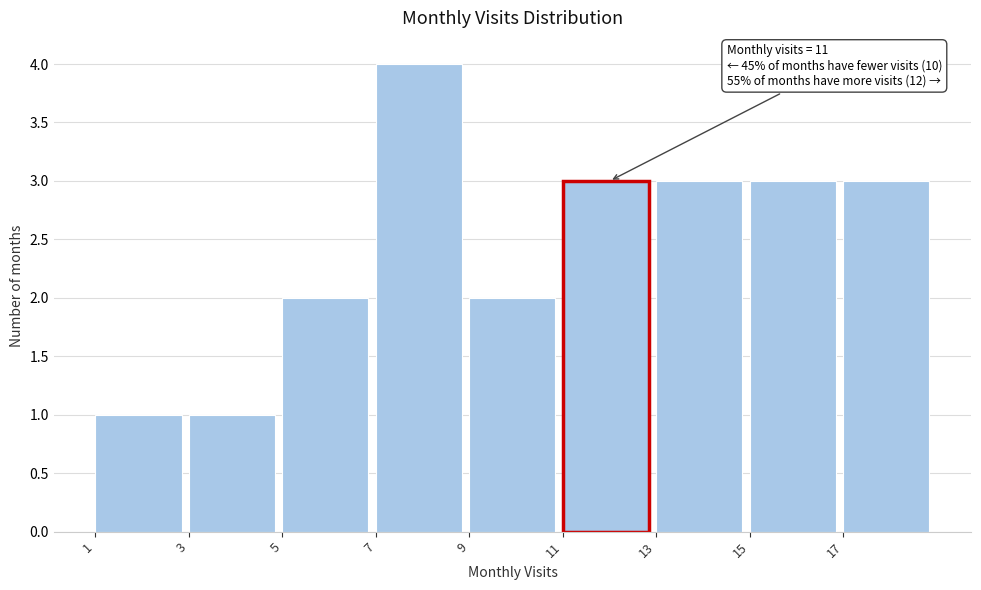

Over which range of the x-axis is the bar tallest?

7 to 9